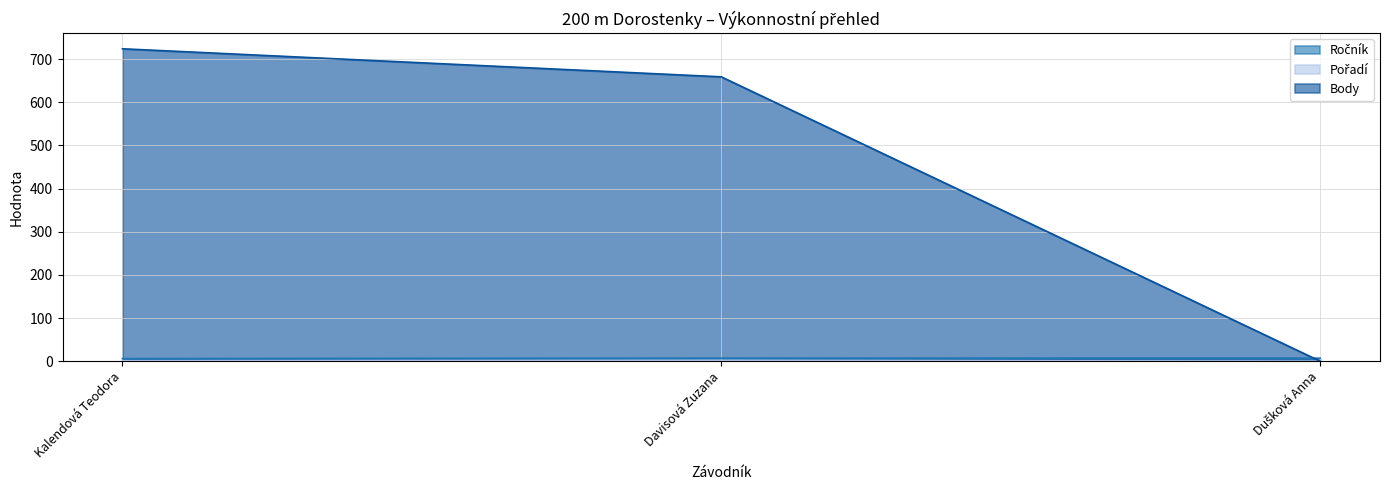

Which category has the lowest value in the Body series?

Dušková Anna